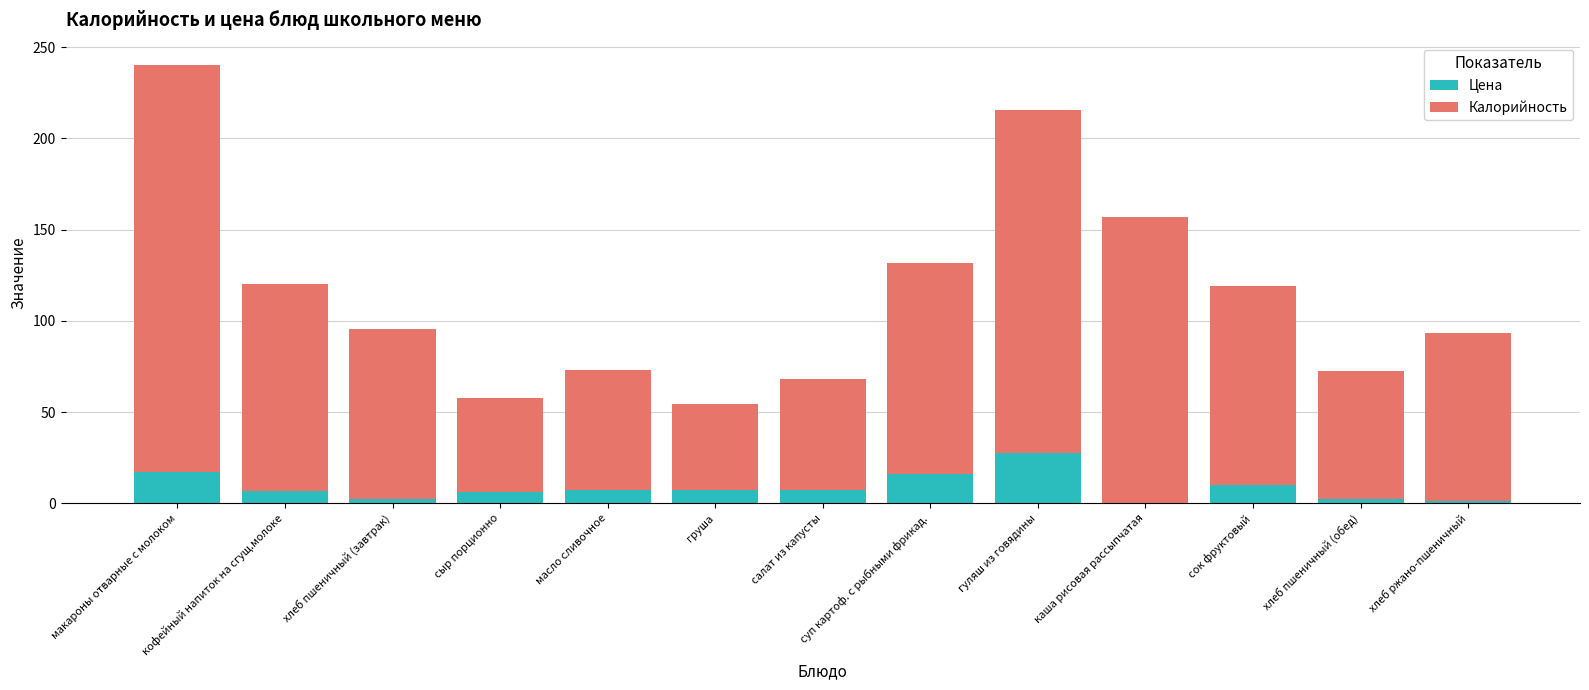

At which label does Цена reach its peak?

гуляш из говядины